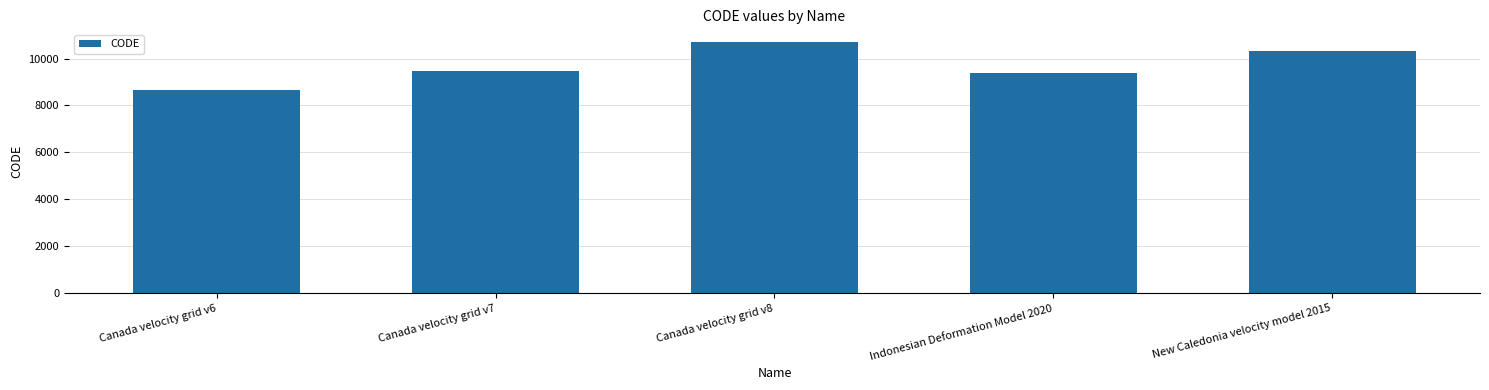

What is the maximum value shown in the chart?

10707